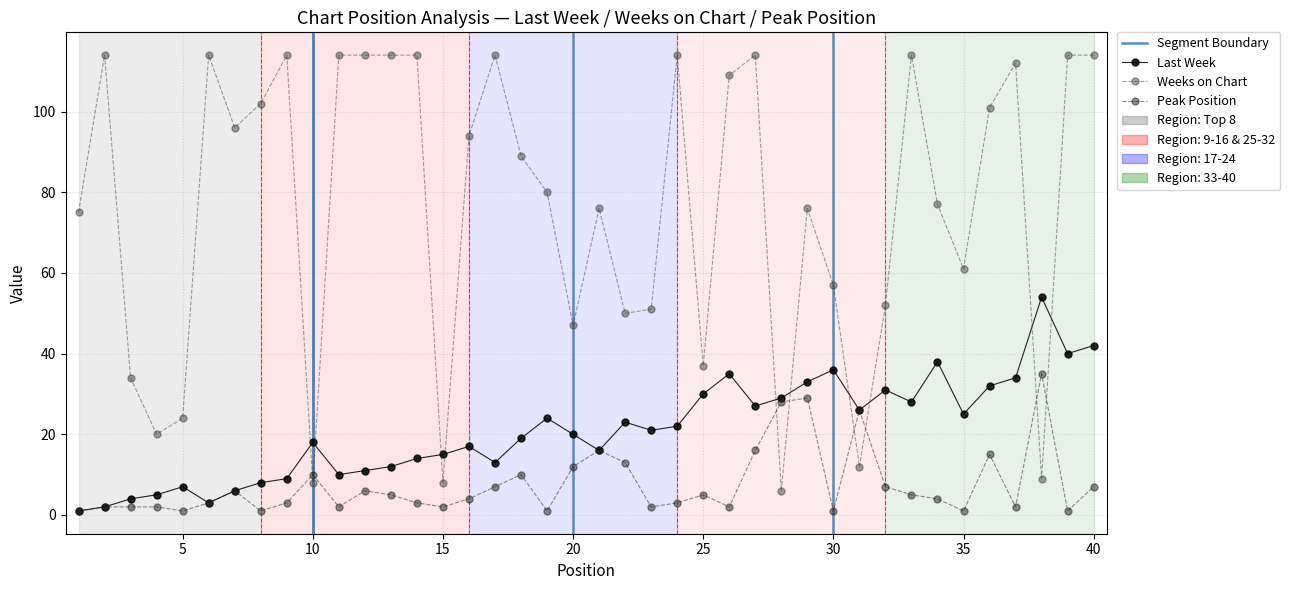

Reading left to right, what are all the values shown in this chart?

Last Week: 1=1	2=2	3=4	4=5	5=7	6=3	7=6	8=8	9=9	10=18	11=10	12=11	13=12	14=14	15=15	16=17	17=13	18=19	19=24	20=20	21=16	22=23	23=21	24=22	25=30	26=35	27=27	28=29	29=33	30=36	31=26	32=31	33=28	34=38	35=25	36=32	37=34	38=54	39=40	40=42
Weeks on Chart: 1=75	2=114	3=34	4=20	5=24	6=114	7=96	8=102	9=114	10=8	11=114	12=114	13=114	14=114	15=8	16=94	17=114	18=89	19=80	20=47	21=76	22=50	23=51	24=114	25=37	26=109	27=114	28=6	29=76	30=57	31=12	32=52	33=114	34=77	35=61	36=101	37=112	38=9	39=114	40=114
Peak Position: 1=1	2=2	3=2	4=2	5=1	6=3	7=6	8=1	9=3	10=10	11=2	12=6	13=5	14=3	15=2	16=4	17=7	18=10	19=1	20=12	21=16	22=13	23=2	24=3	25=5	26=2	27=16	28=28	29=29	30=1	31=26	32=7	33=5	34=4	35=1	36=15	37=2	38=35	39=1	40=7